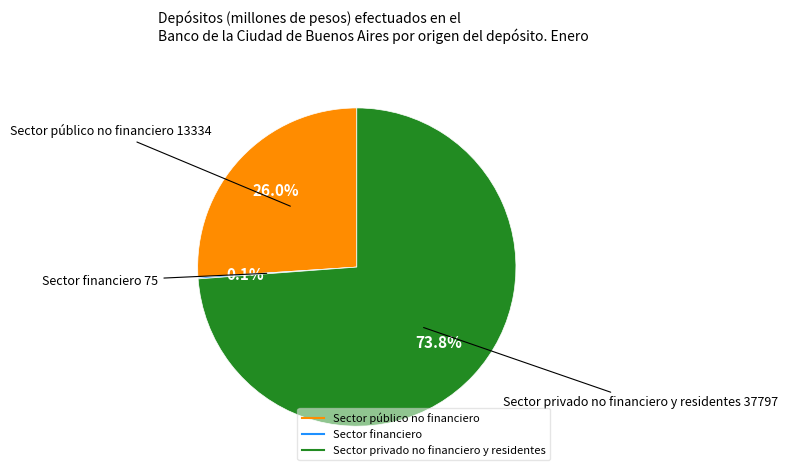

What is the largest slice in the pie chart?

Sector privado no financiero y residentes